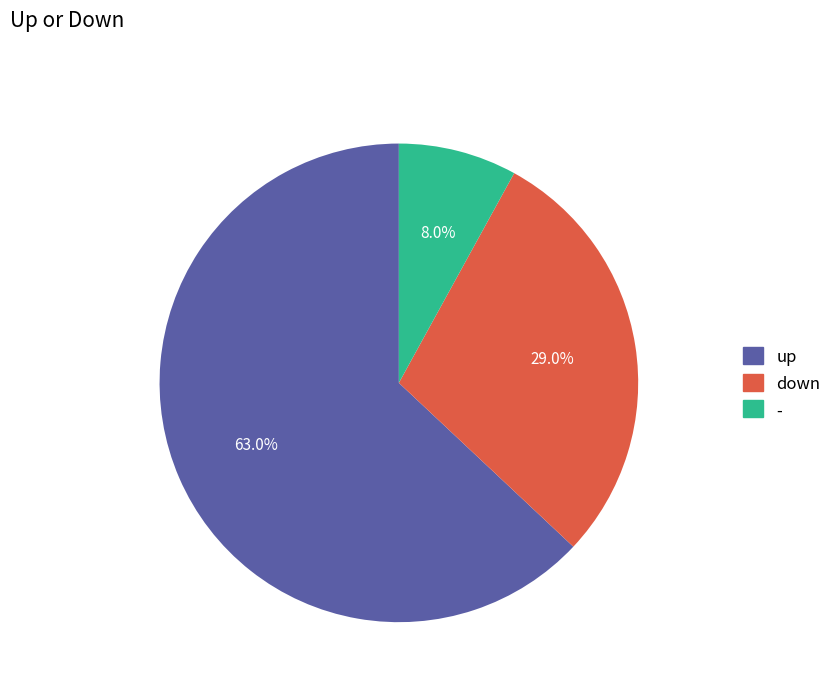

Which slice is the smallest?

-